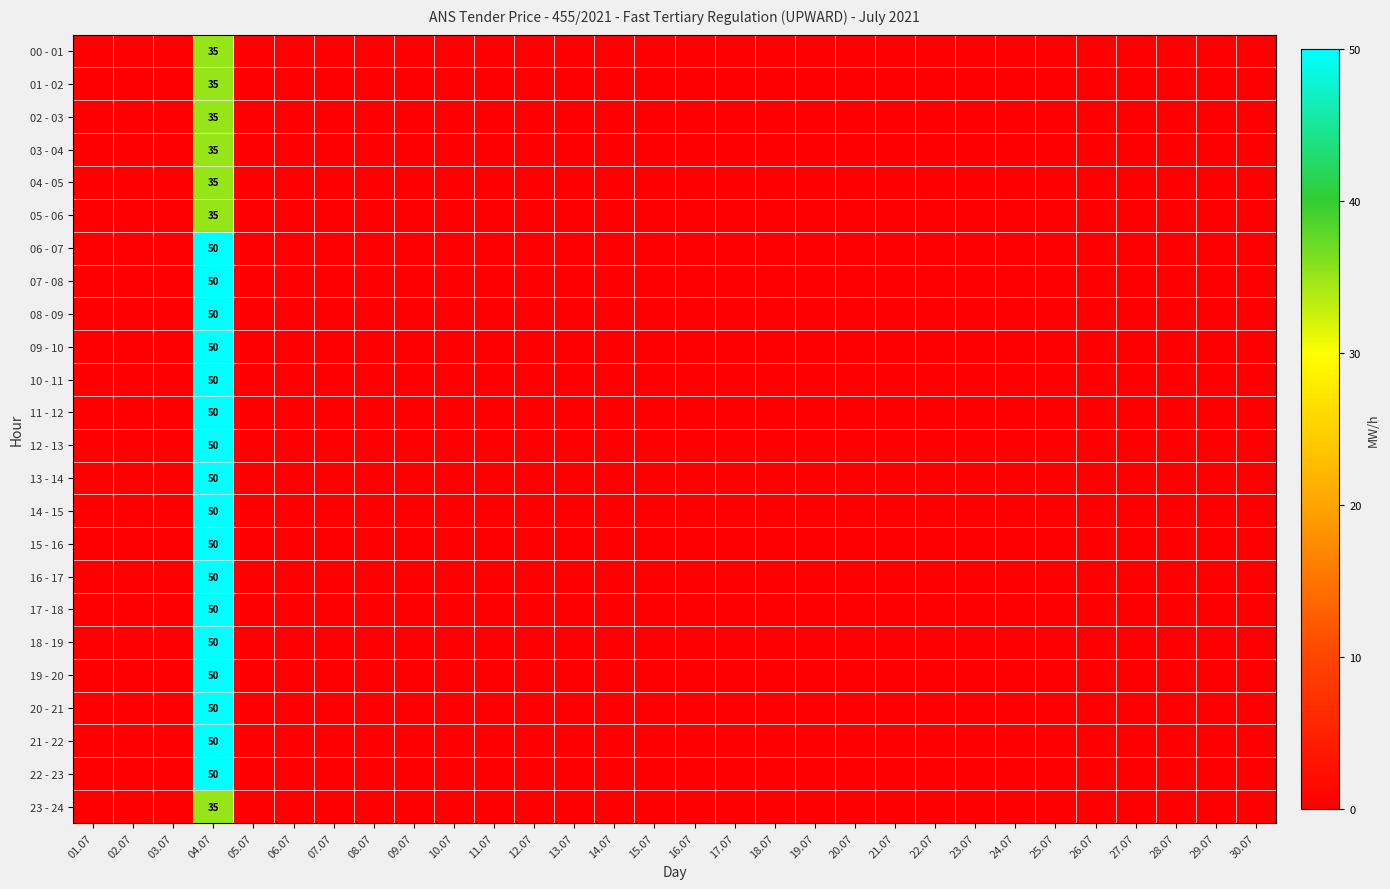

How many values in 07 - 08 are above zero?

1